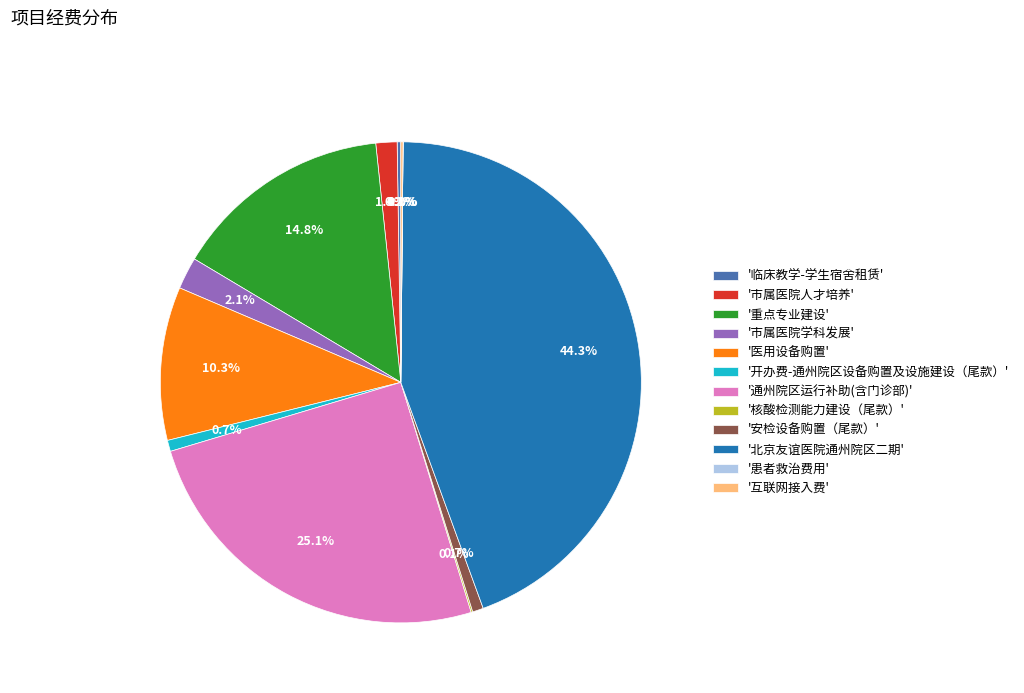

Approximately how many times larger is the value at '通州院区运行补助(含门诊部)' compared to '重点专业建设'?

1.7